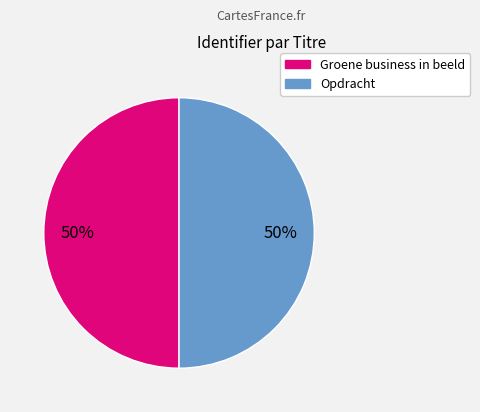

What percentage is the Opdracht slice, to the nearest percent?

50%